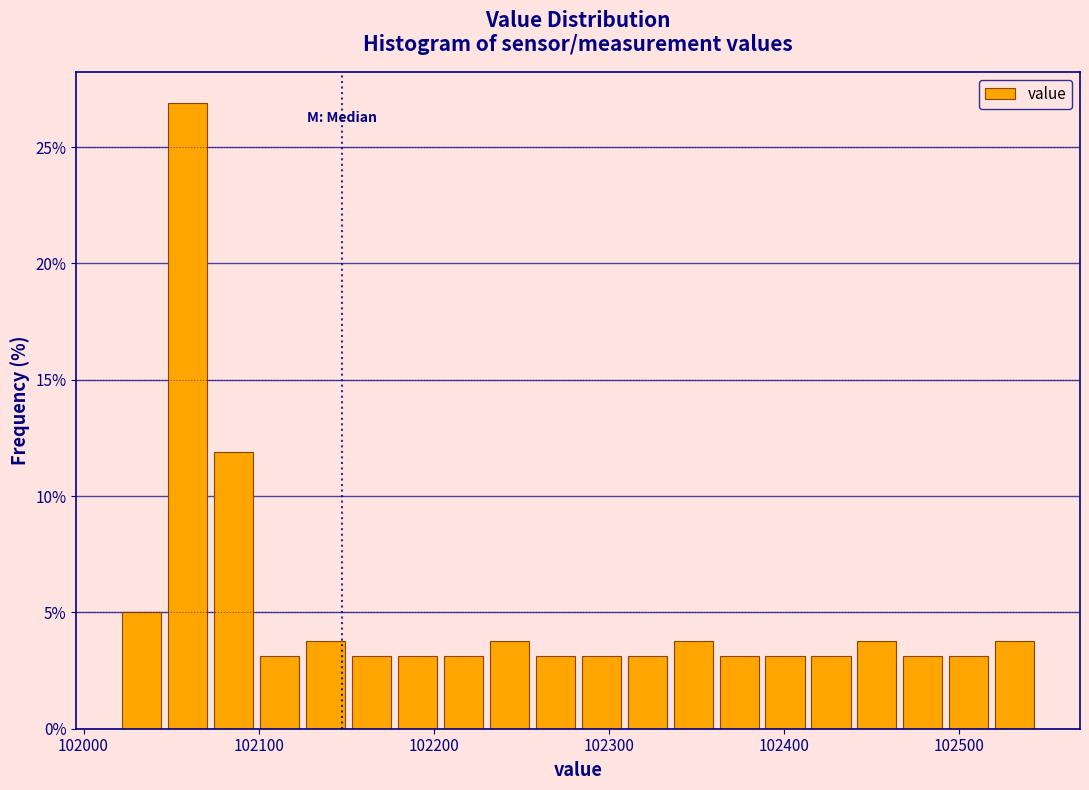

Read against the x-axis, roughly where is the centre of the tallest bar?

102060